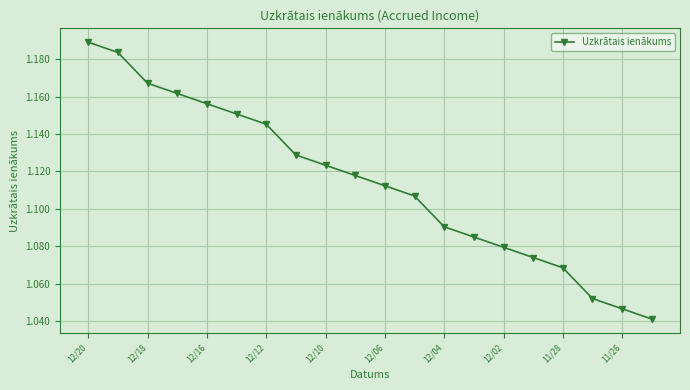

Count the number of data series in this chart.

1